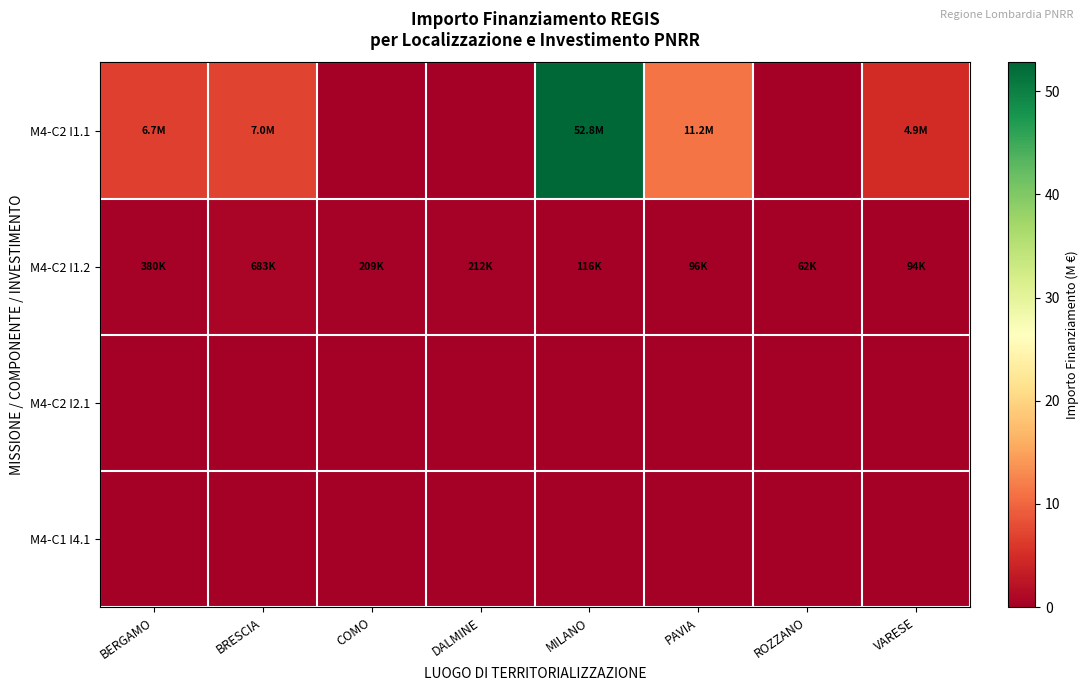

Reading left to right, what are all the values shown in this chart?

M4-C2 I1.1: BERGAMO=6.7	BRESCIA=7.0	COMO=0.0	DALMINE=0.0	MILANO=52.8	PAVIA=11.2	ROZZANO=0.0	VARESE=4.9
M4-C2 I1.2: BERGAMO=0.4	BRESCIA=0.7	COMO=0.2	DALMINE=0.2	MILANO=0.1	PAVIA=0.1	ROZZANO=0.1	VARESE=0.1
M4-C2 I2.1: BERGAMO=0.0	BRESCIA=0.0	COMO=0.0	DALMINE=0.0	MILANO=0.0	PAVIA=0.0	ROZZANO=0.0	VARESE=0.0
M4-C1 I4.1: BERGAMO=0.0	BRESCIA=0.0	COMO=0.0	DALMINE=0.0	MILANO=0.0	PAVIA=0.0	ROZZANO=0.0	VARESE=0.0